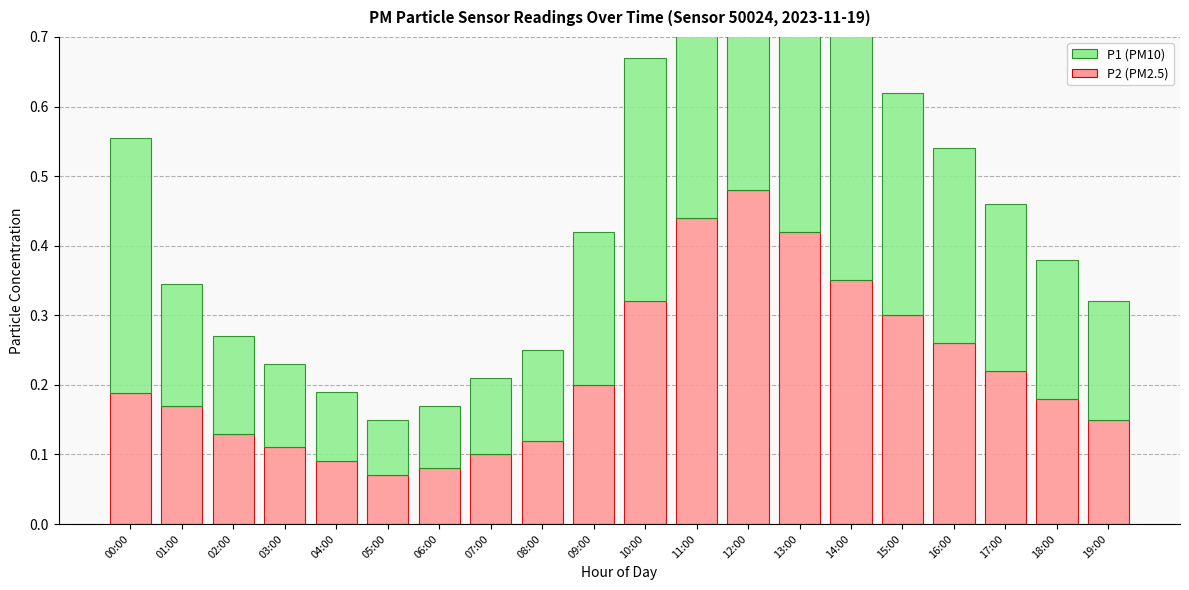

What position from the right is 13:00?

7